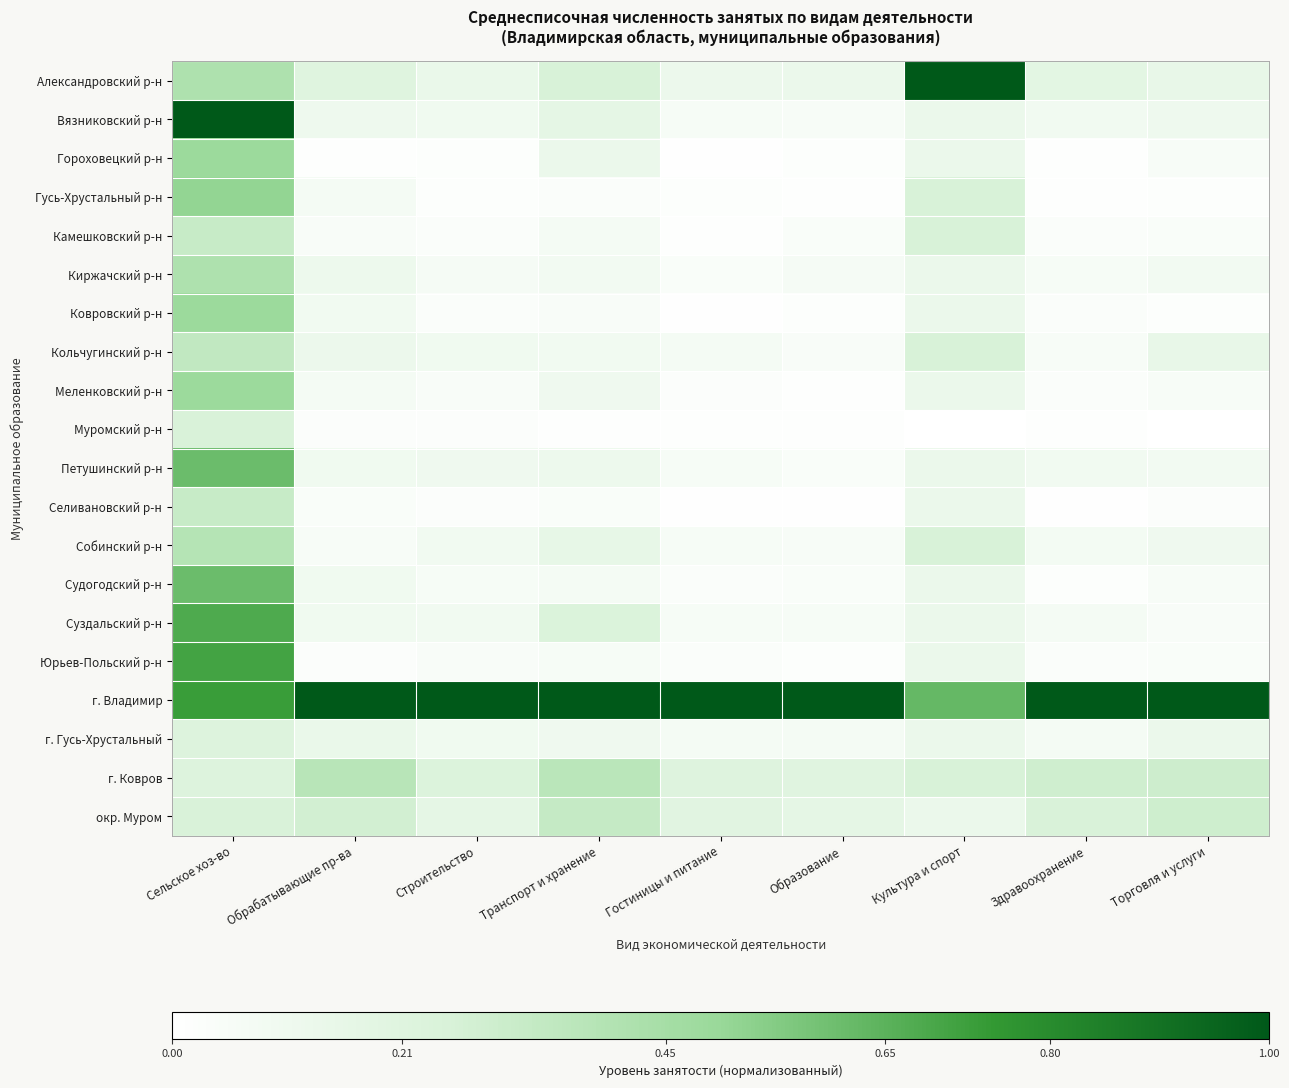

Rank the series by their maximum value, from lowest to highest.

г. Гусь-Хрустальный, Муромский р-н, Камешковский р-н, Селивановский р-н, окр. Муром, Кольчугинский р-н, г. Ковров, Собинский р-н, Киржачский р-н, Гороховецкий р-н, Ковровский р-н, Меленковский р-н, Гусь-Хрустальный р-н, Петушинский р-н, Судогодский р-н, Суздальский р-н, Юрьев-Польский р-н, Александровский р-н, Вязниковский р-н, г. Владимир